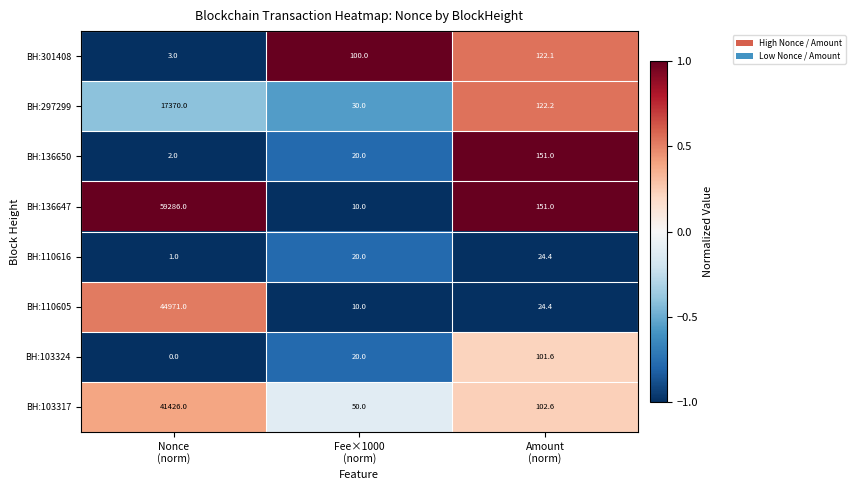

Which series has the largest total across all categories?

BH:136647